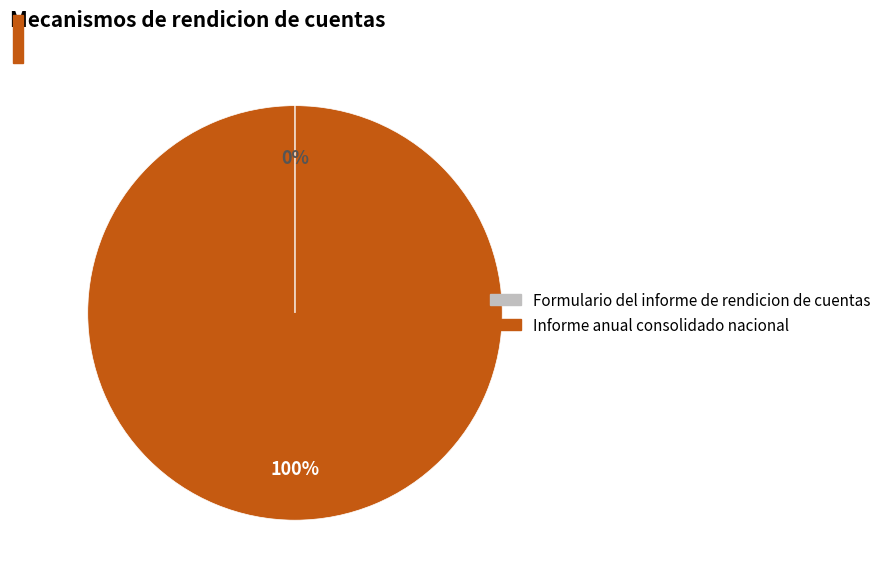

To the nearest percent, what is the difference between the largest and smallest slice percentages?

100%